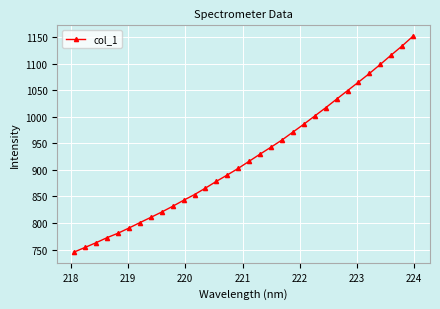

How many distinct data groups are displayed?

1